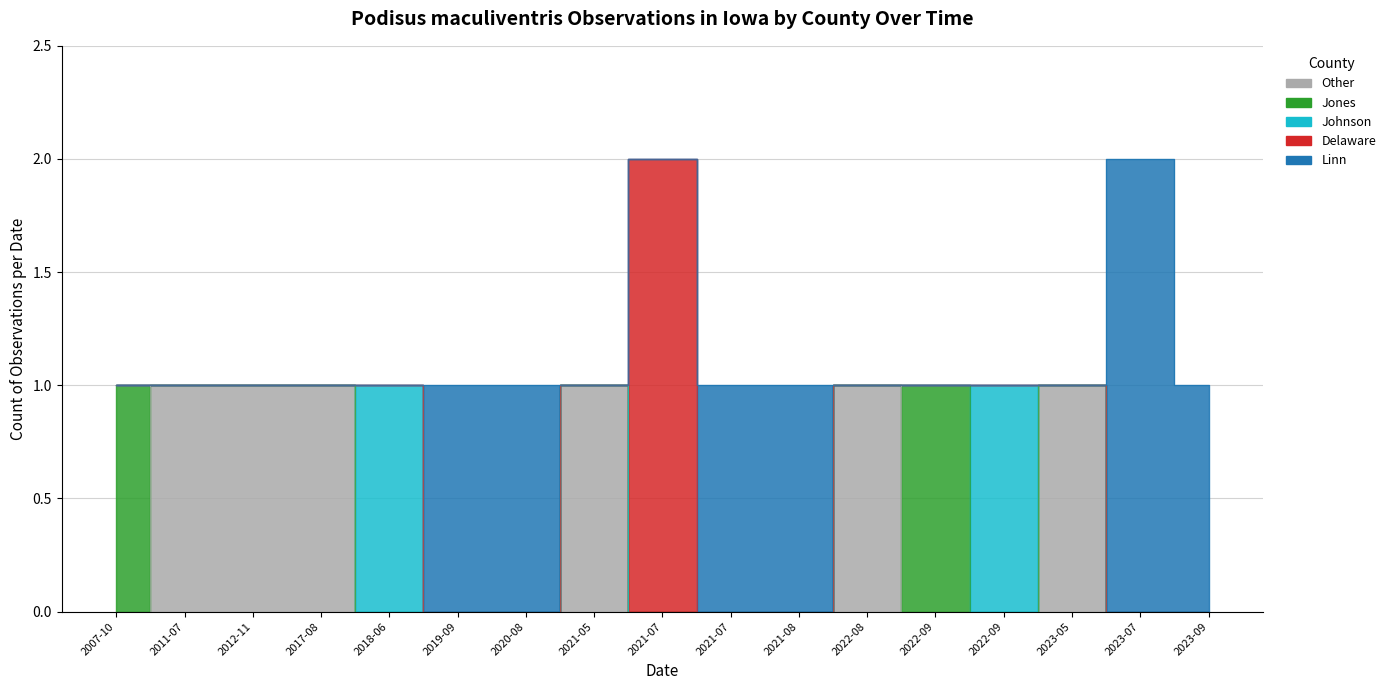

At which label is Other closest to 0?

2011-07-29